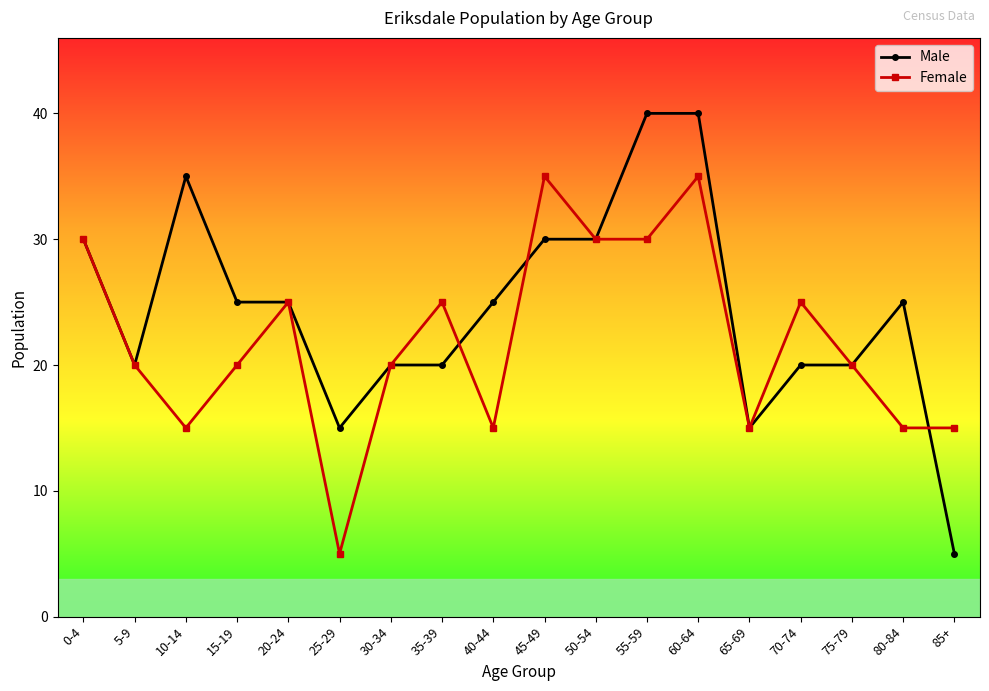

Which series has the largest range (max minus min)?

Male